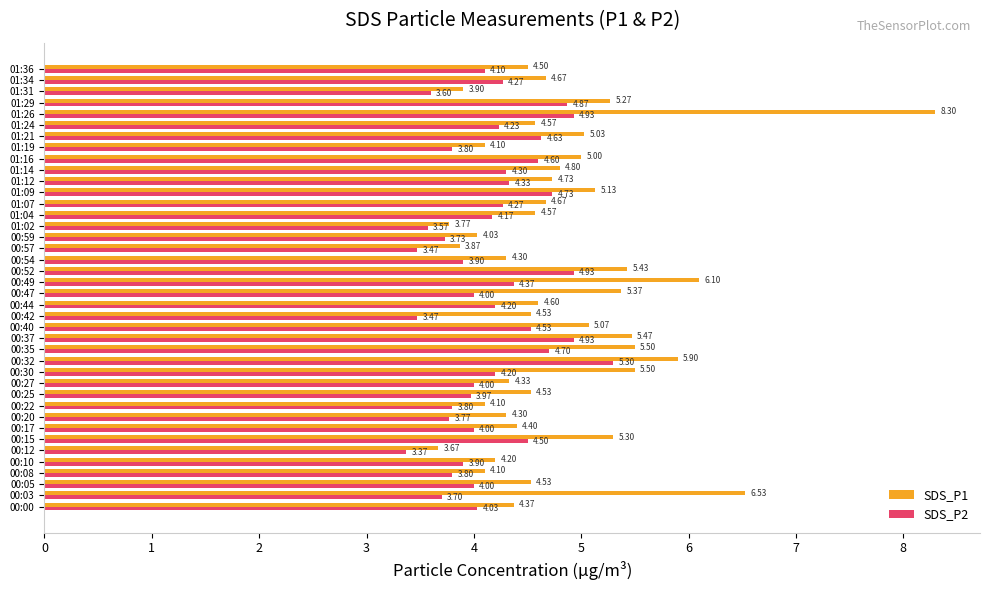

Which series has the largest range (max minus min)?

SDS_P1